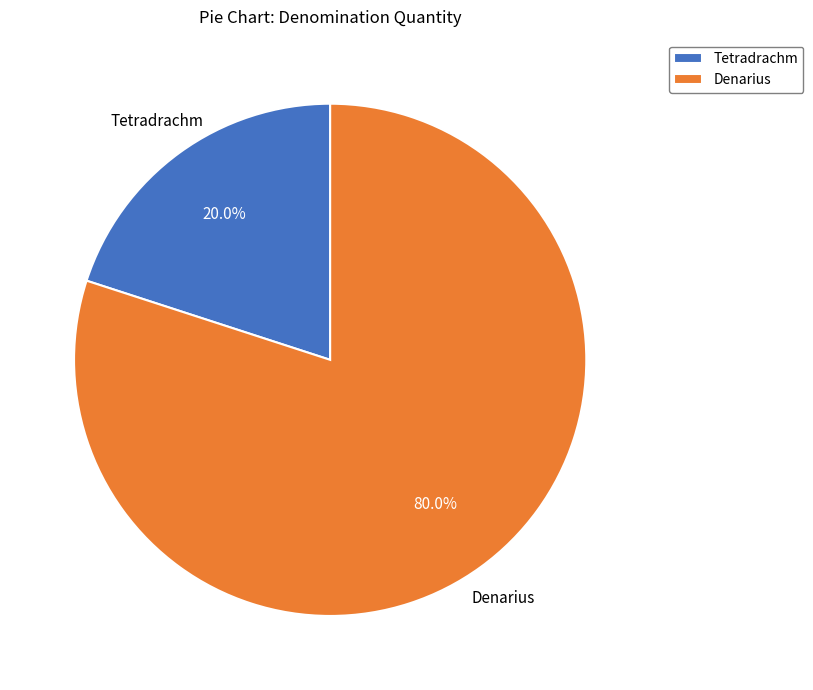

To the nearest percent, what is the average slice percentage?

50%